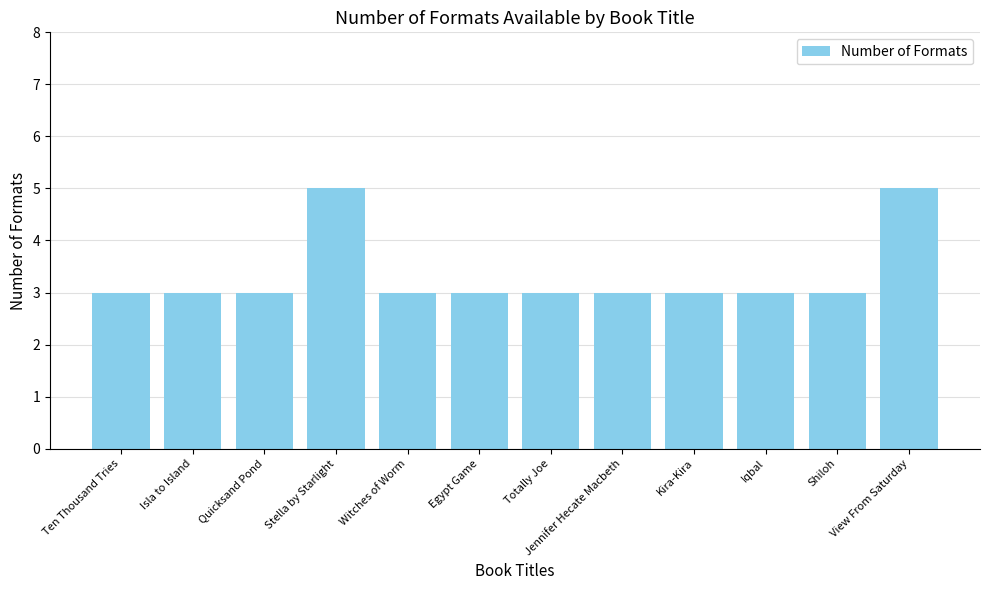

Reading left to right, list all the values displayed in this chart.

3	3	3	5	3	3	3	3	3	3	3	5